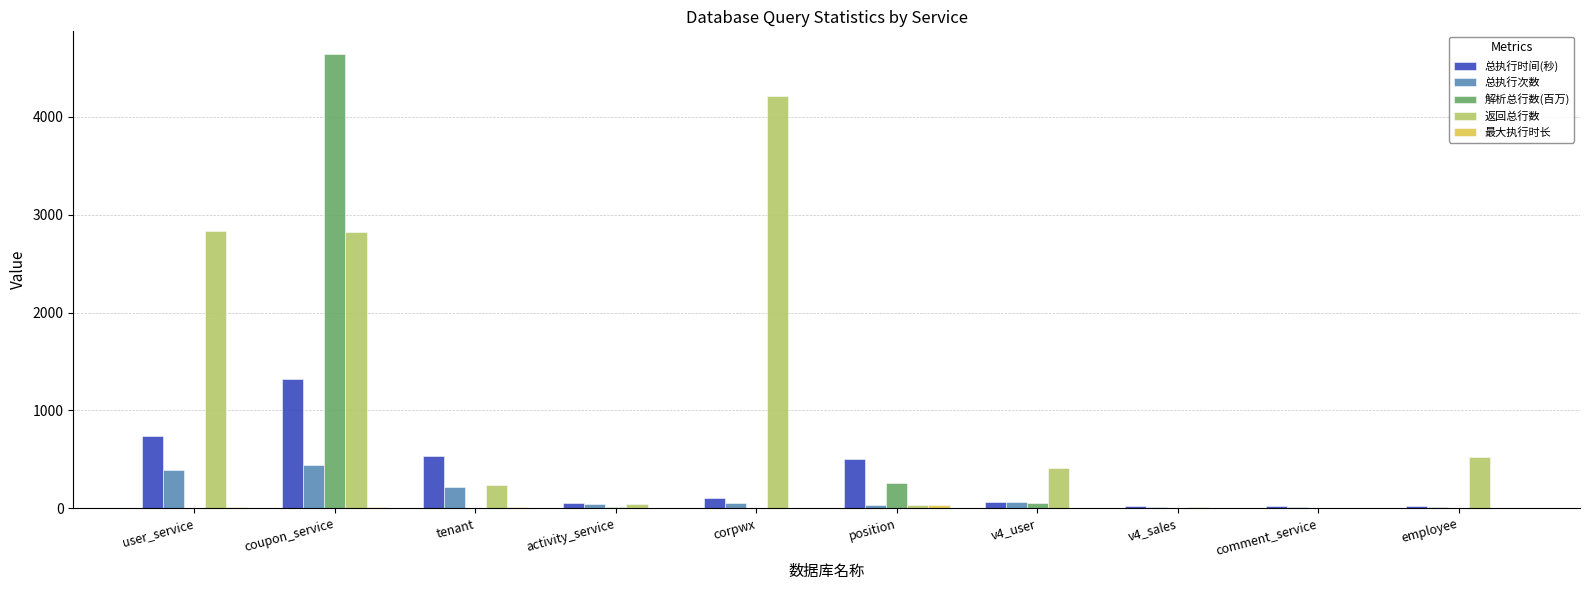

Is it true that 解析总行数(百万) equals 1.9 at tenant?

True